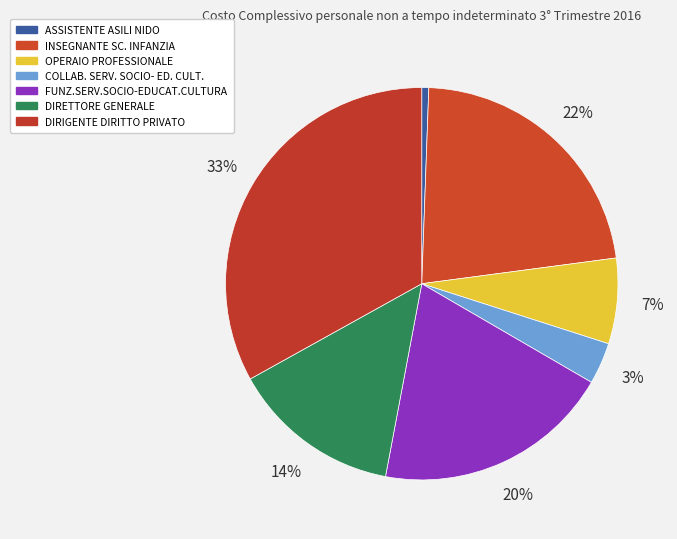

What is the largest slice in the pie chart?

DIRIGENTE DIRITTO PRIVATO